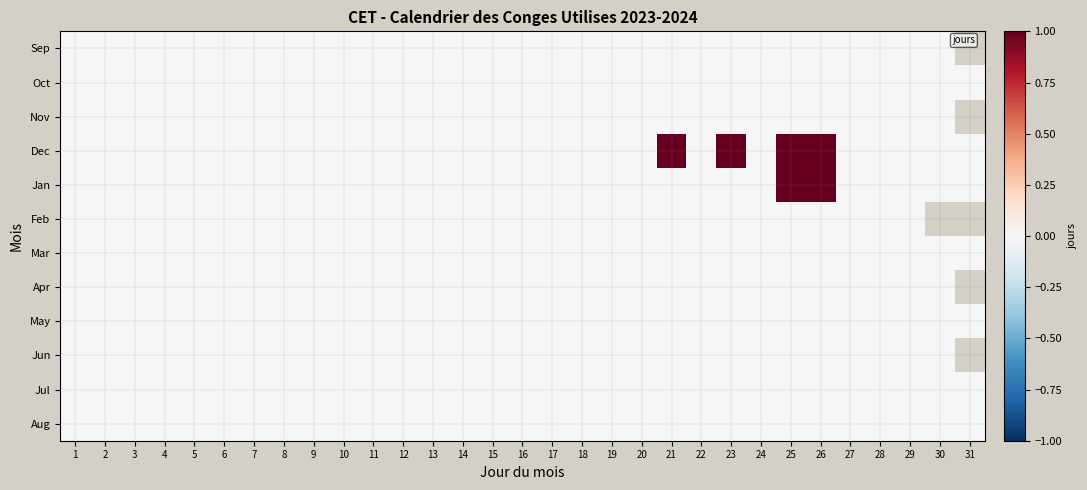

Rank the series by their maximum value, from lowest to highest.

Sep, Oct, Nov, Feb, Mar, Apr, May, Jun, Jul, Aug, Dec, Jan